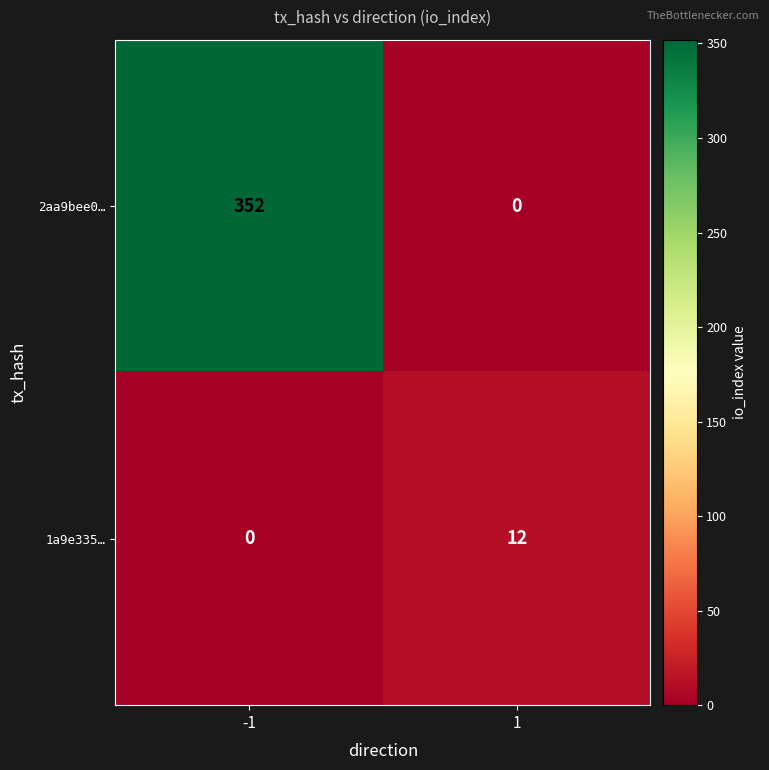

Reading left to right, transcribe all the data shown in this chart.

2aa9bee0…: -1=352	1=0
1a9e335…: -1=0	1=12